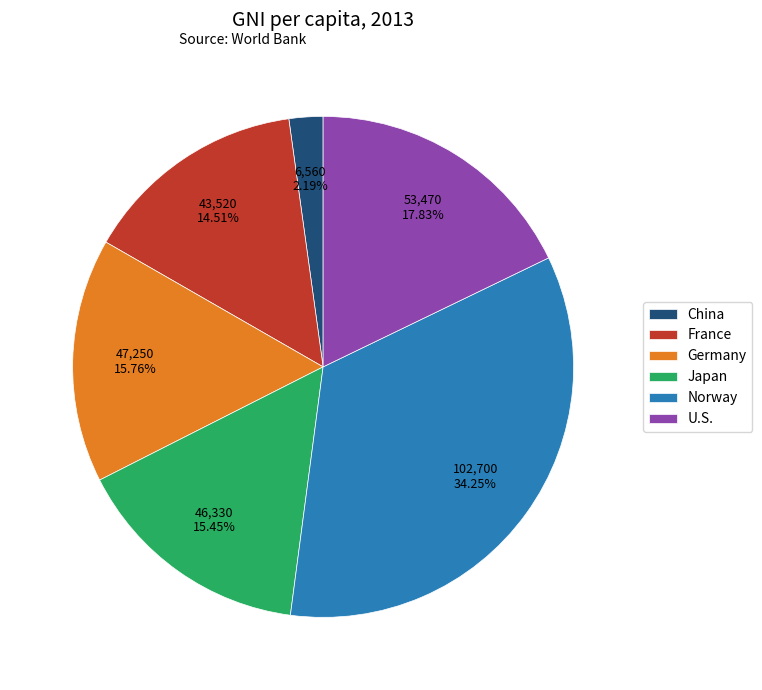

Does any single category account for the majority?

No